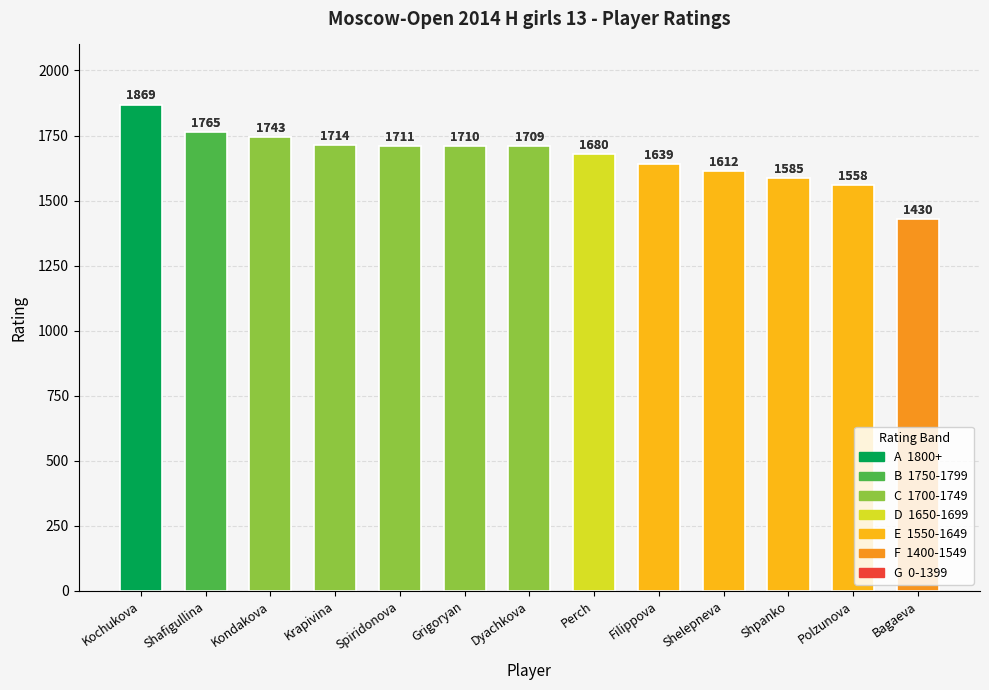

What is the change in value from Kochukova to Spiridonova?

-158